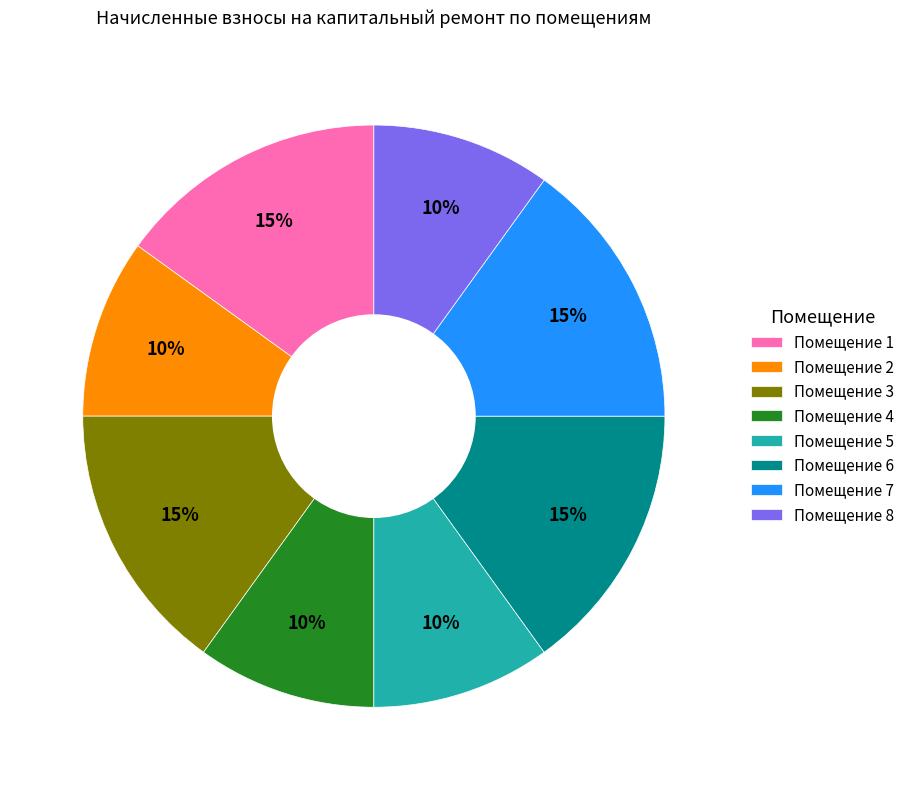

Count the number of slices in the pie.

8